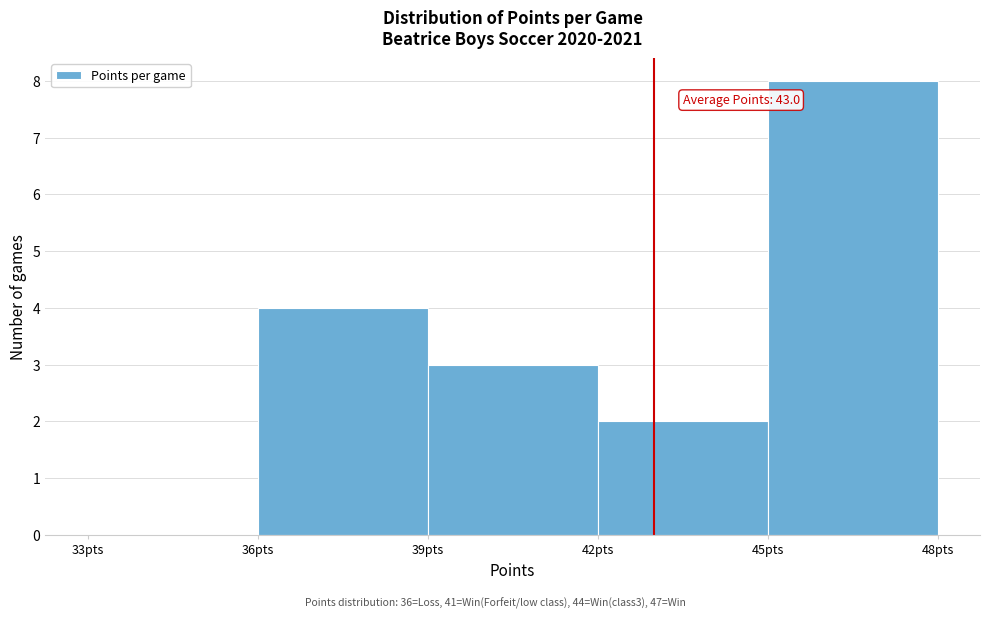

Which range on the x-axis has the tallest bar?

45 to 48